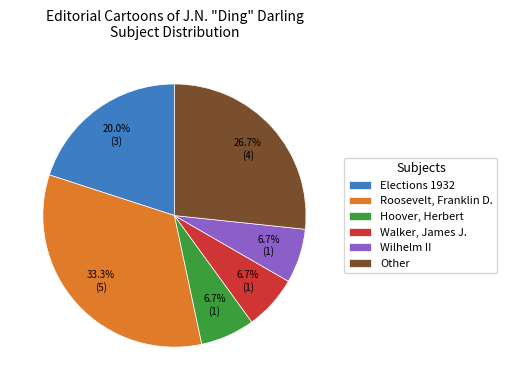

Which has a higher value, Elections 1932 or Wilhelm II?

Elections 1932